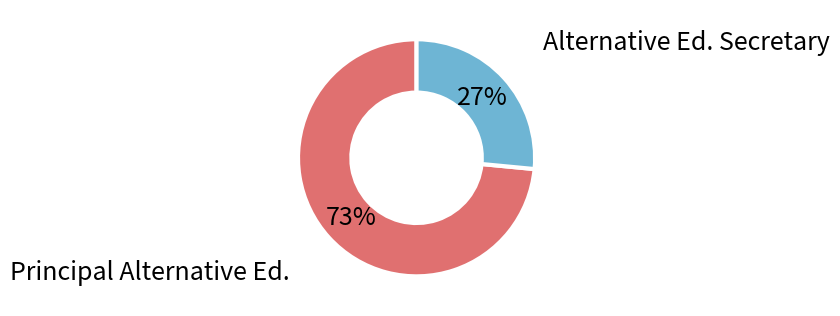

Is it true that Alternative Ed. Secretary is 39% of the pie?

False